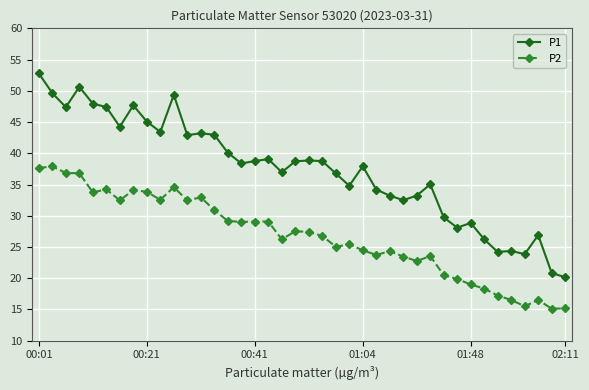

Rank the series by their maximum value, from lowest to highest.

P2, P1